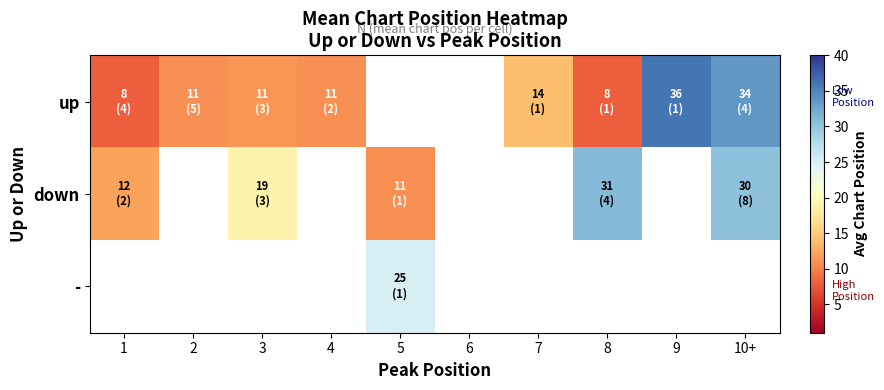

The value of down at 5 is 11.0. True or false?

True